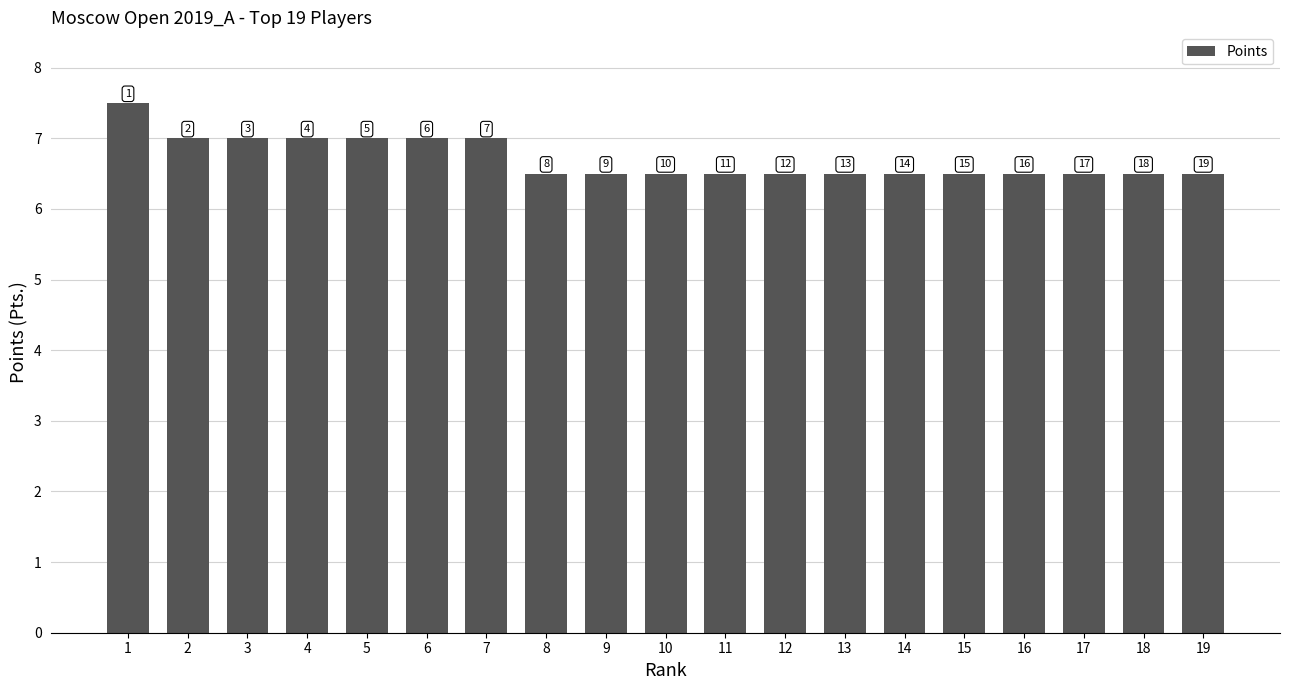

At which label is the value closest to 7?

2